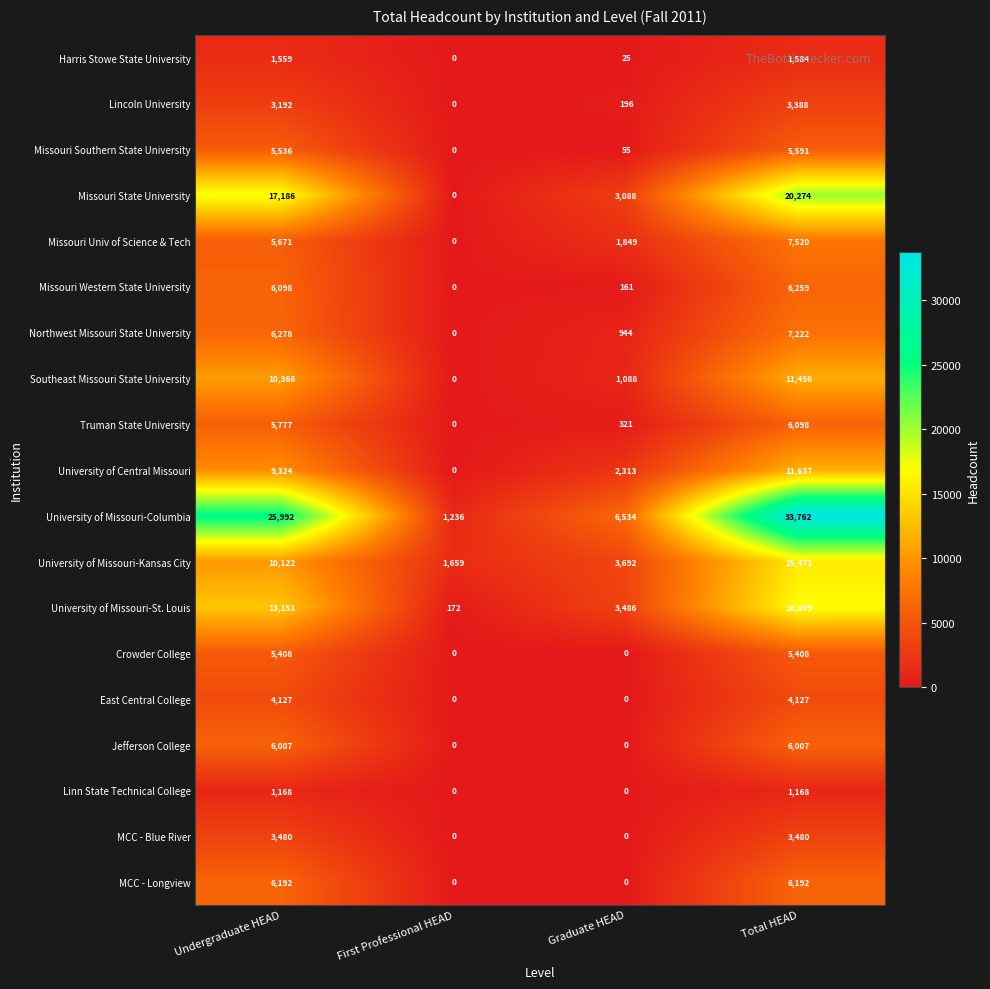

The MCC - Blue River series shows 0 at First Professional HEAD. True or false?

True